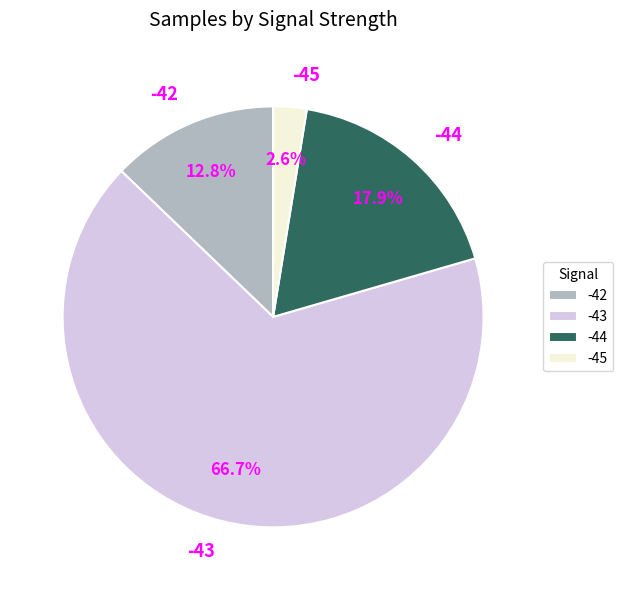

Which has a higher value, -42 or -43?

-43